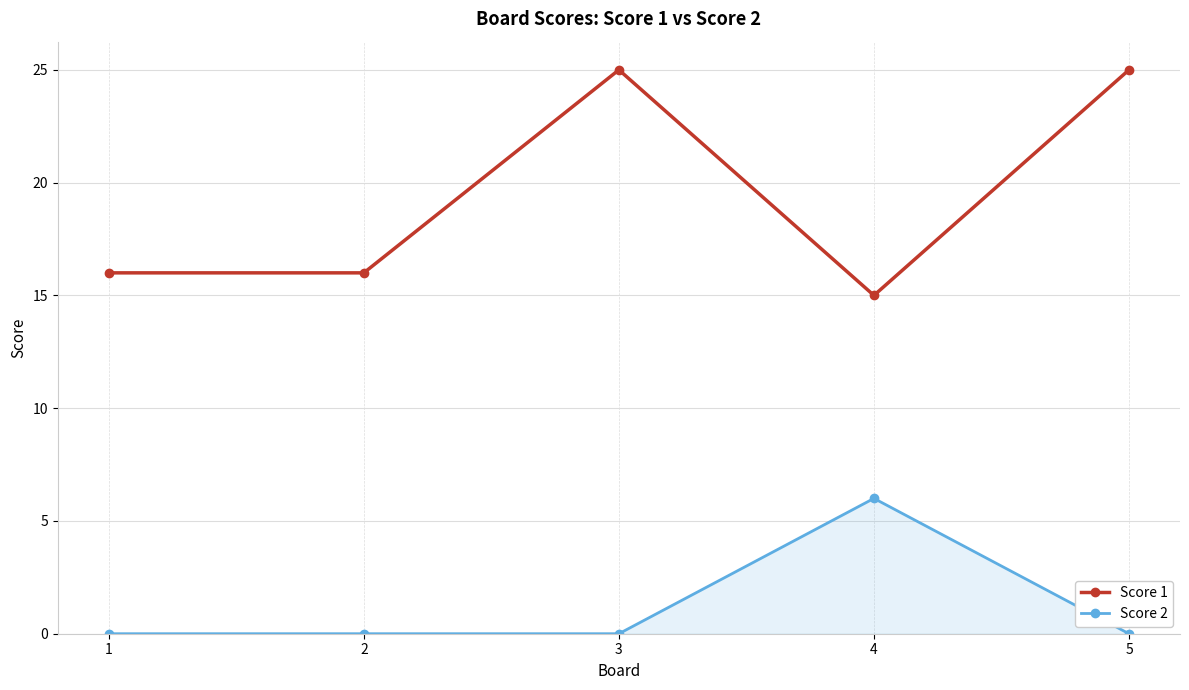

What is the maximum value shown in the chart?

25